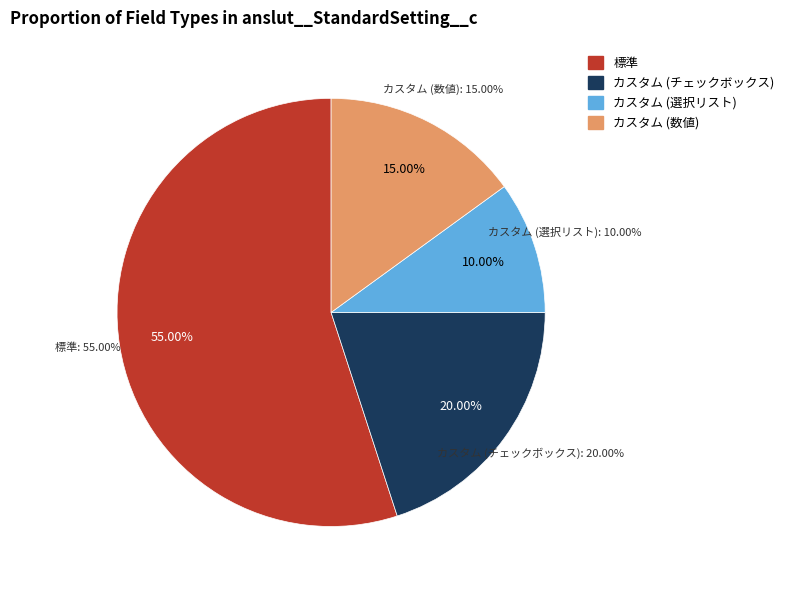

Is 標準 the majority of the pie?

Yes